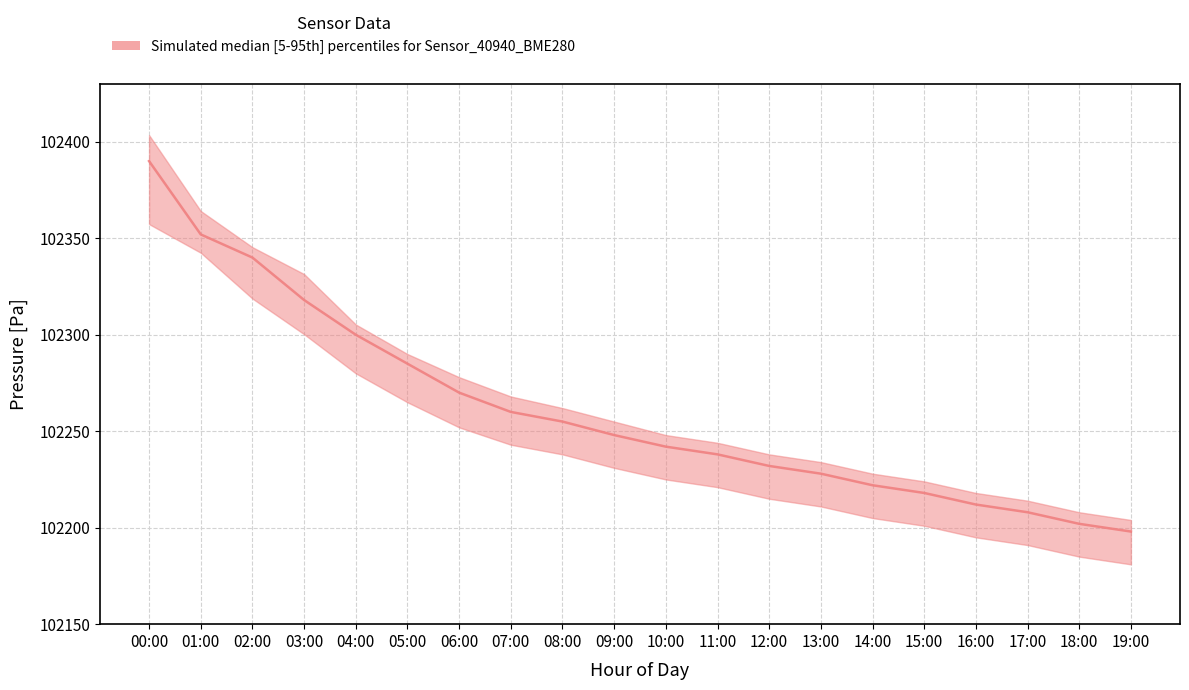

The lower series shows 102318.8 at 02:00. True or false?

True